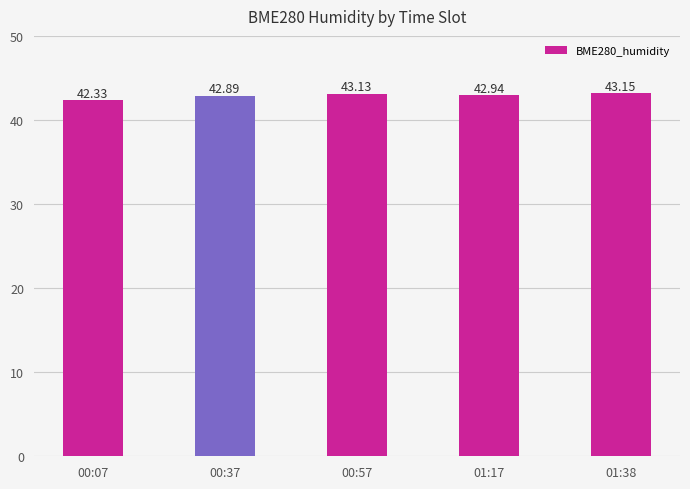

What is the difference between the values at 01:17 and 00:07?

0.6